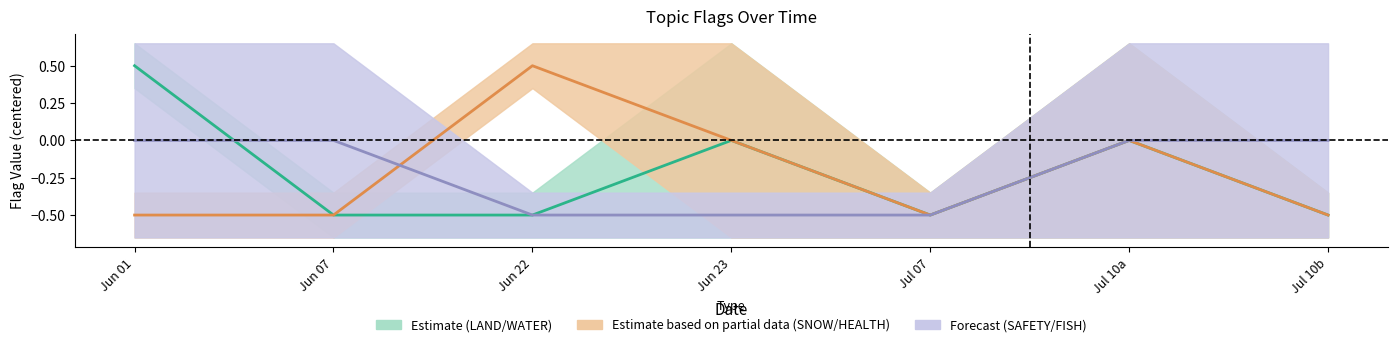

The value of SAFETY / FISH (Forecast) at Jun 07 is 0.0. True or false?

True